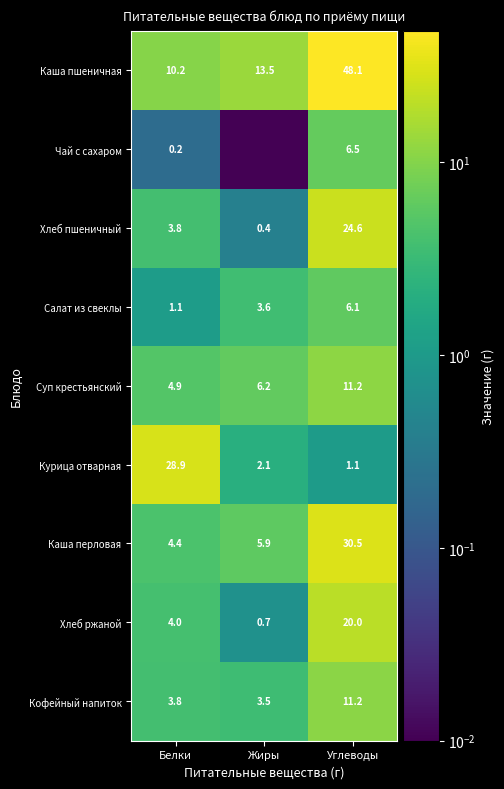

Which has a higher value, Белки or Жиры?

Жиры